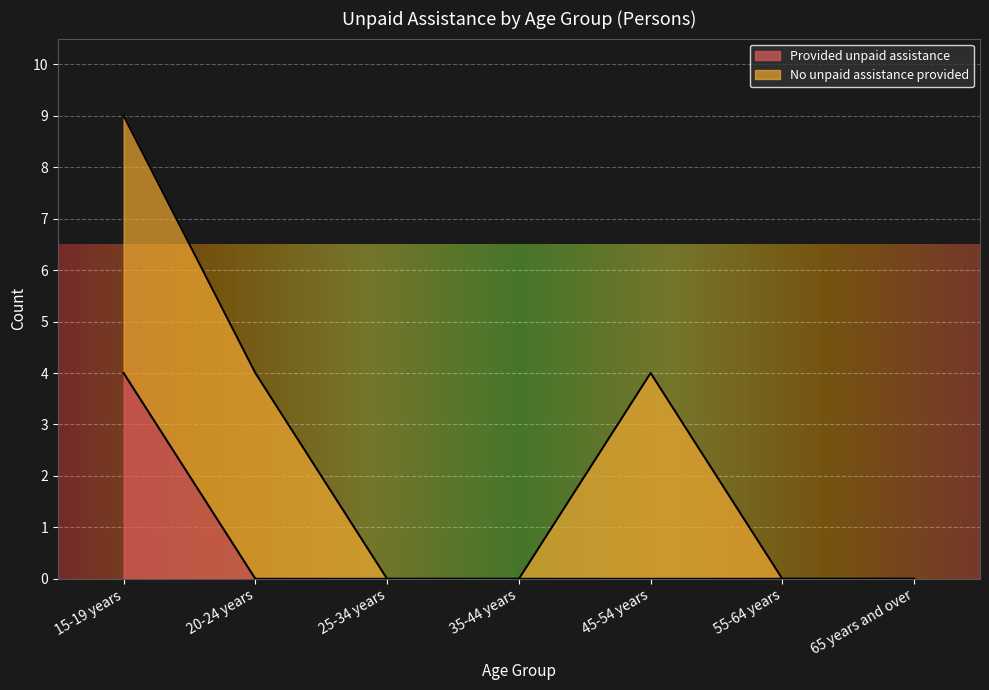

At which label does Provided unpaid assistance reach its peak?

15-19 years